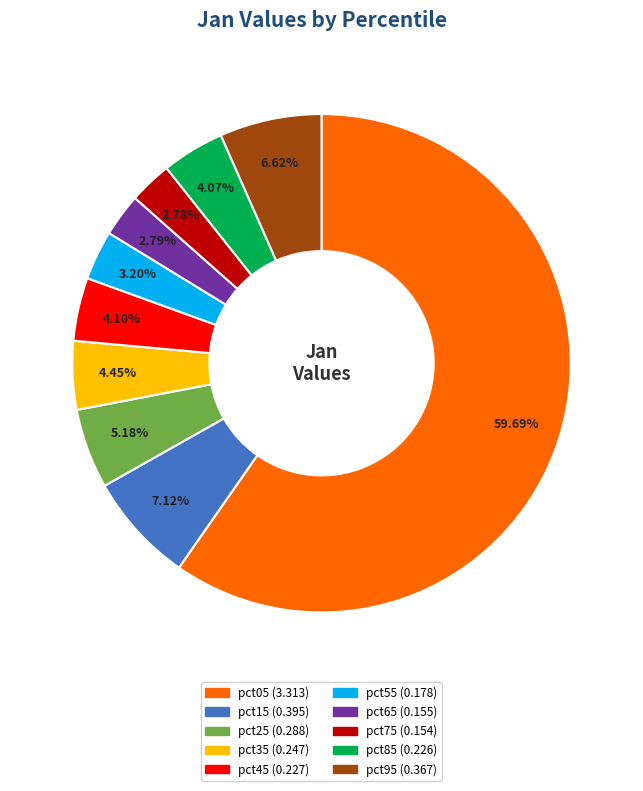

Is it true that pct95 is 7% of the pie?

True